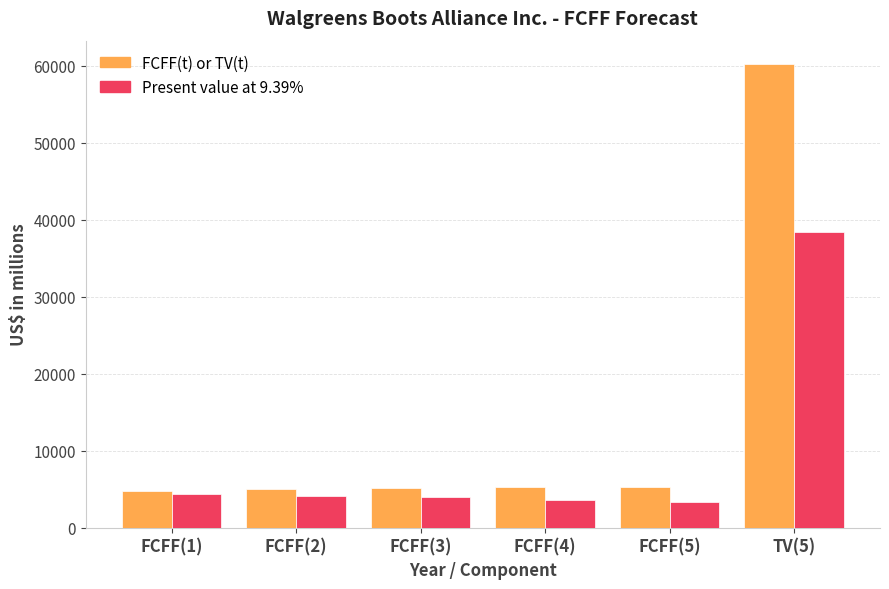

What is the sum of all FCFF(t) or TV(t) values?

85597